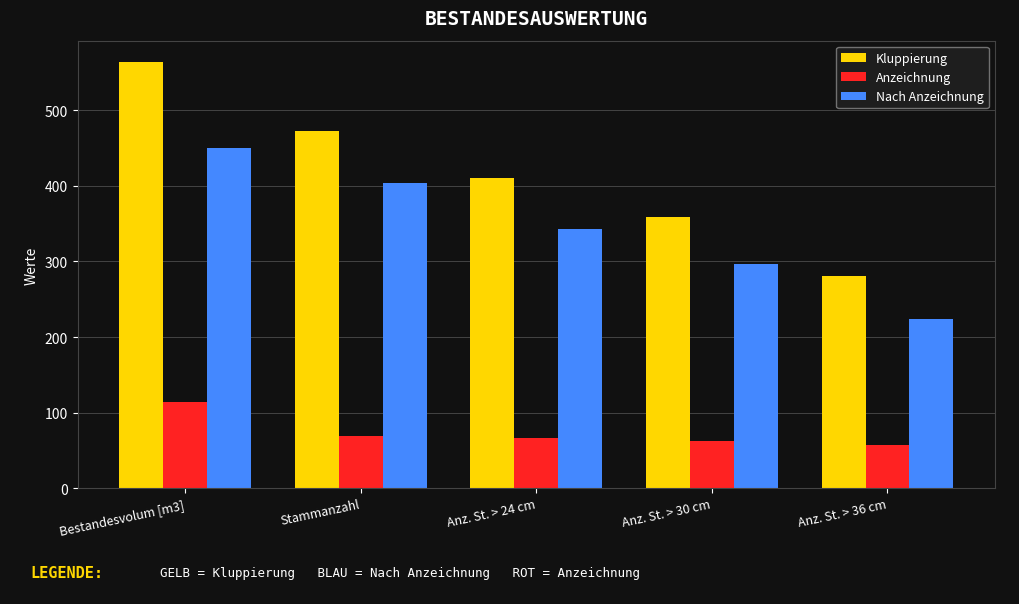

The Anzeichnung series shows 88.2 at Anz. St. > 24 cm. True or false?

False